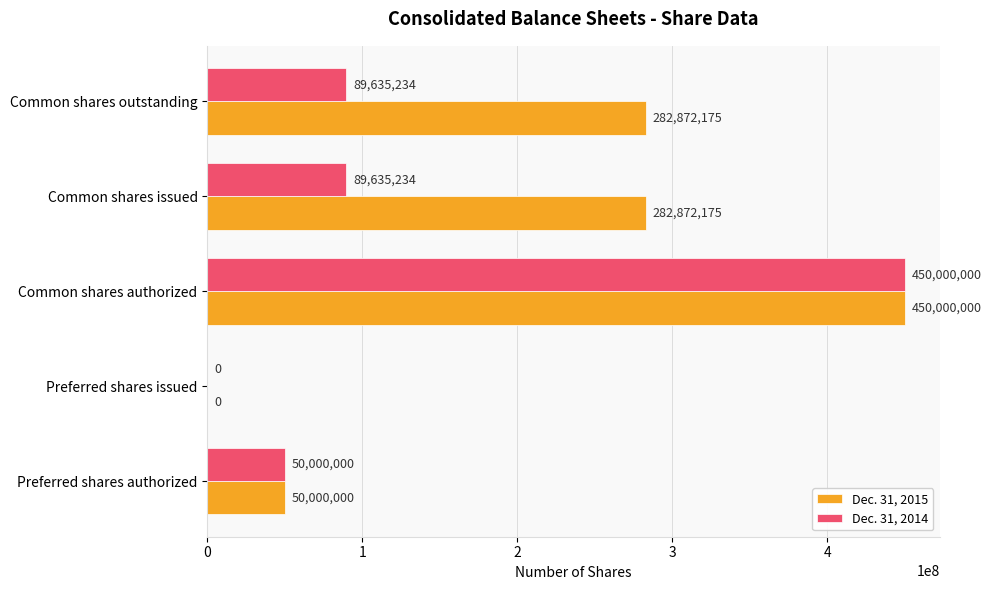

At which label does Dec. 31, 2015 reach its peak?

Common shares authorized